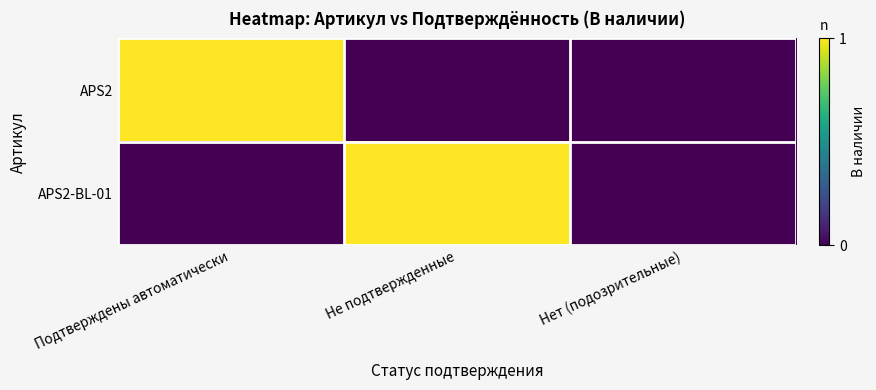

What is the maximum value for APS2-BL-01?

1